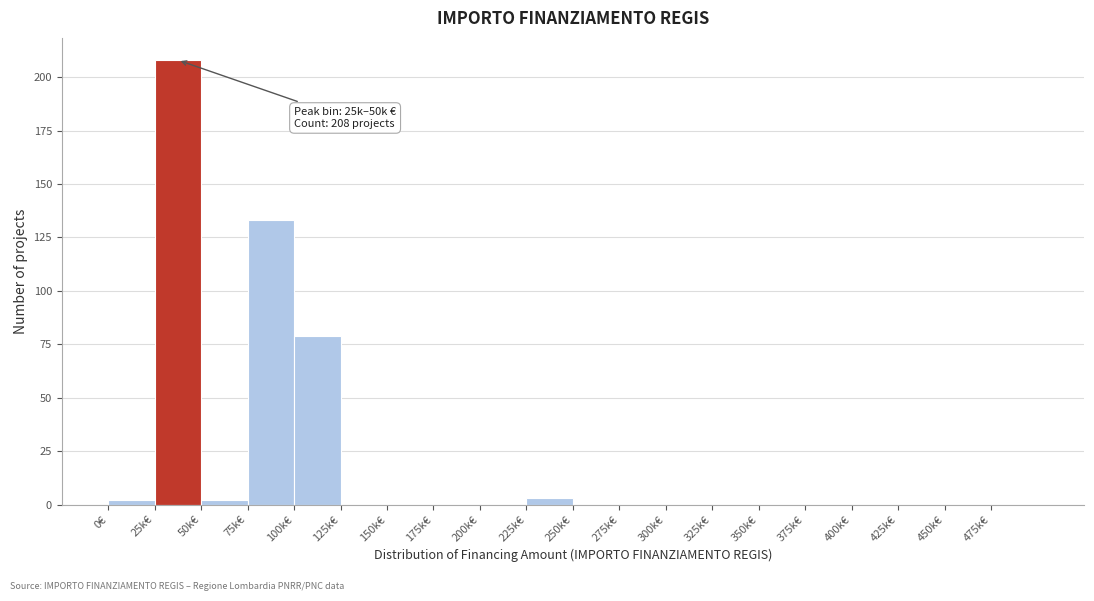

Reading left to right, extract all data points from this chart.

0€=2	25k€=208	50k€=2	75k€=133	100k€=79	125k€=0	150k€=0	175k€=0	200k€=0	225k€=3	250k€=0	275k€=0	300k€=0	325k€=0	350k€=0	375k€=0	400k€=0	425k€=0	450k€=0	475k€=0